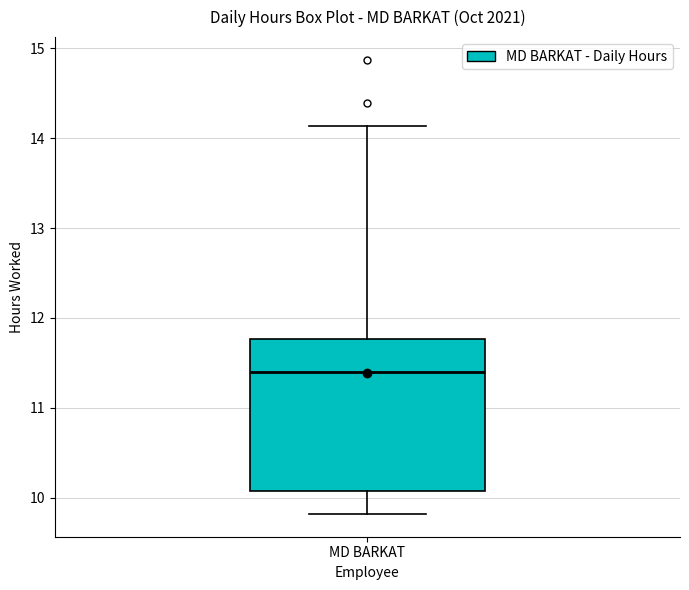

Read this box plot against the y-axis: the position of the median line, the range covered by the box, and the ends of both whiskers. The values are not printed on the chart, so give them approximately, as read against the axis.

median 11.4, box 10.1 to 11.8, whiskers 9.8 to 14.1